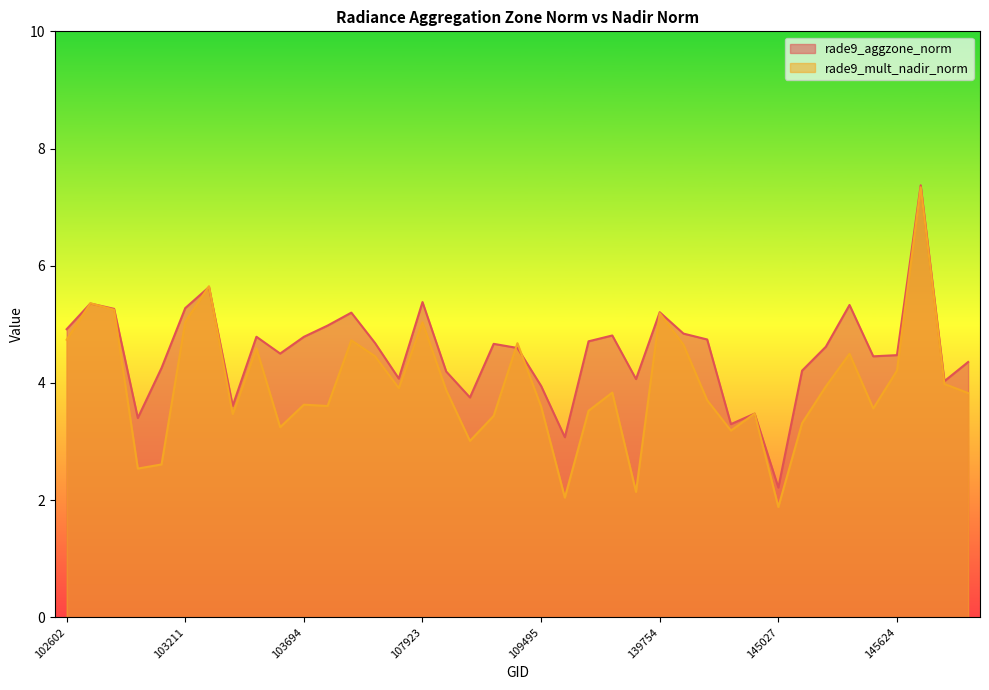

True or false: rade9_aggzone_norm has more than 1 interior local peaks.

True